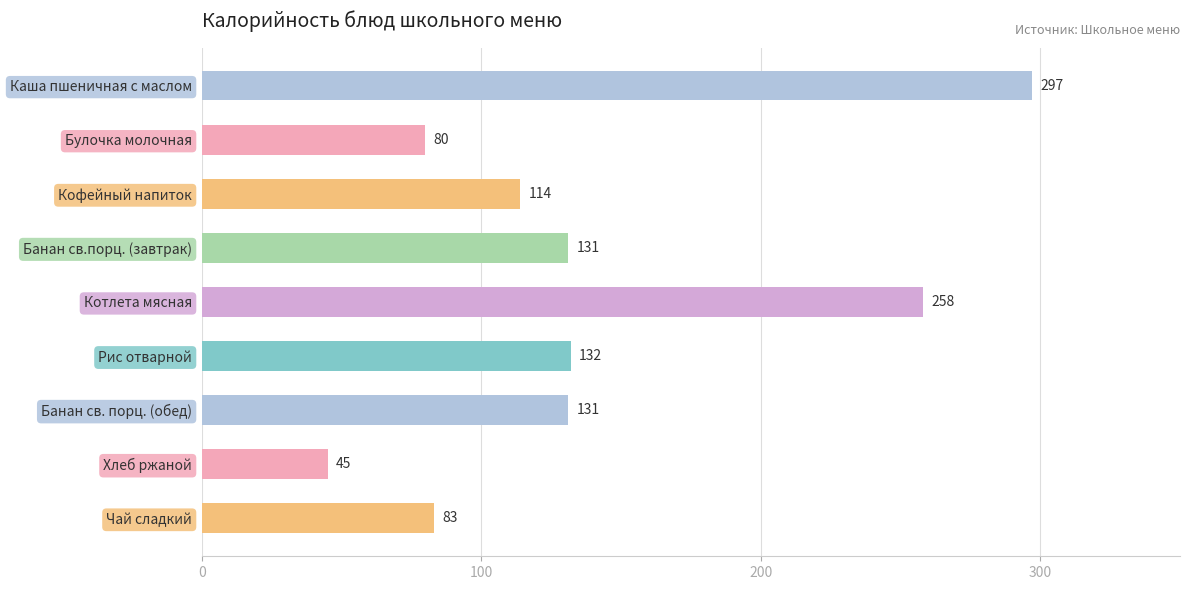

Are the bars horizontal?

Yes